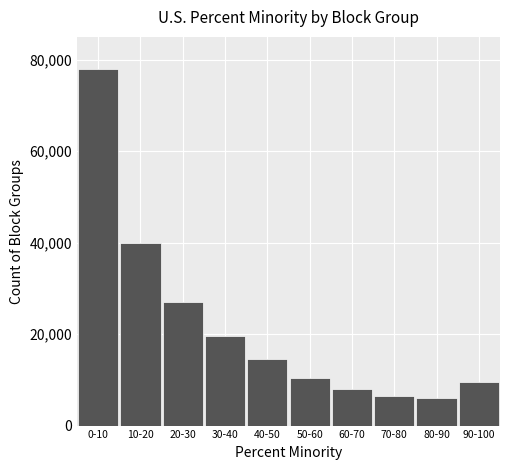

Reading left to right, extract all data points from this chart.

0-10=78000	10-20=40000	20-30=27000	30-40=19500	40-50=14500	50-60=10500	60-70=8000	70-80=6500	80-90=6000	90-100=9500